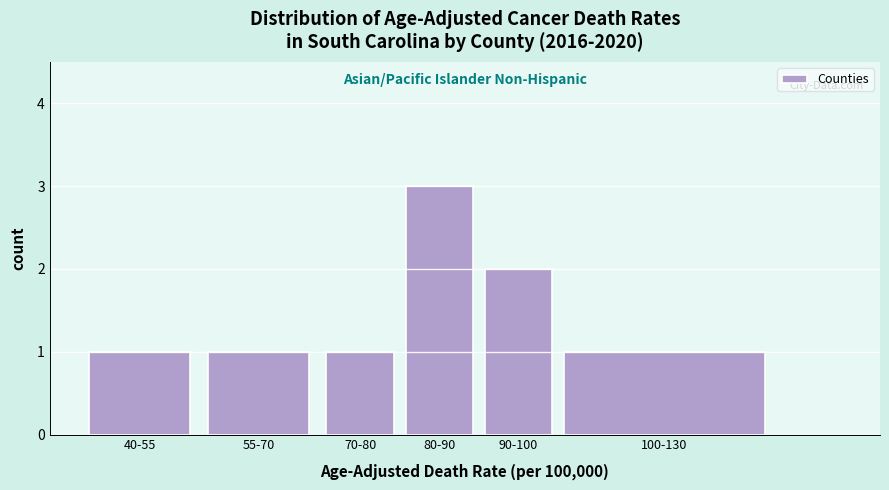

Reading left to right, list all the values displayed in this chart.

1	1	1	3	2	1